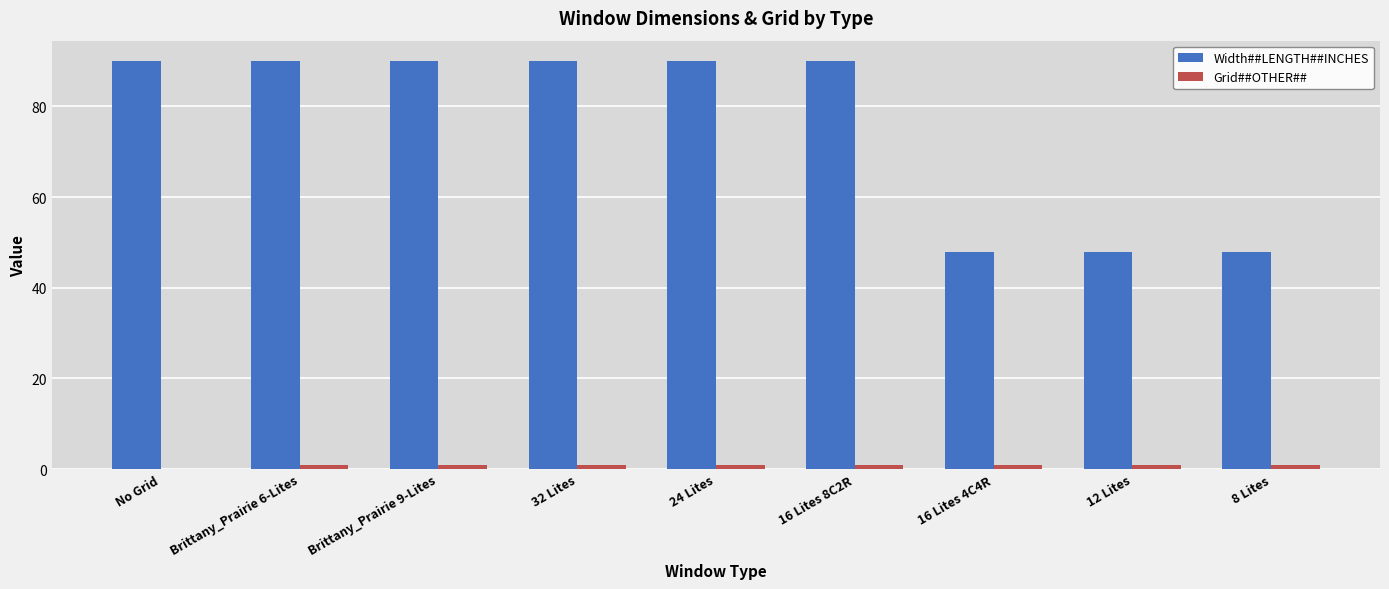

The Width##LENGTH##INCHES series shows 125 at 16 Lites 8C2R. True or false?

False